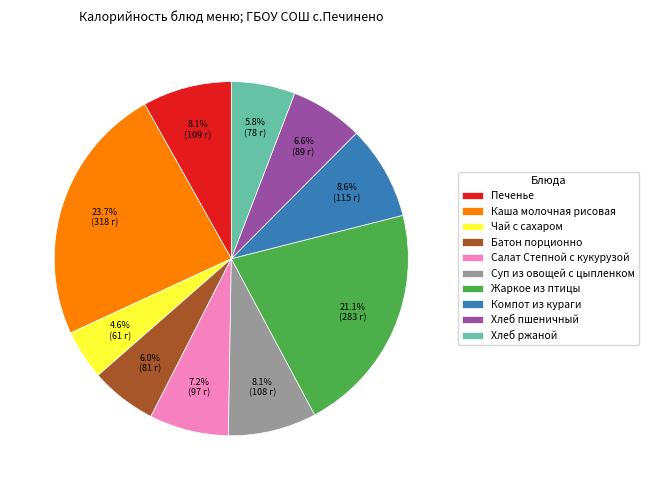

Which slice is the largest?

Каша молочная рисовая